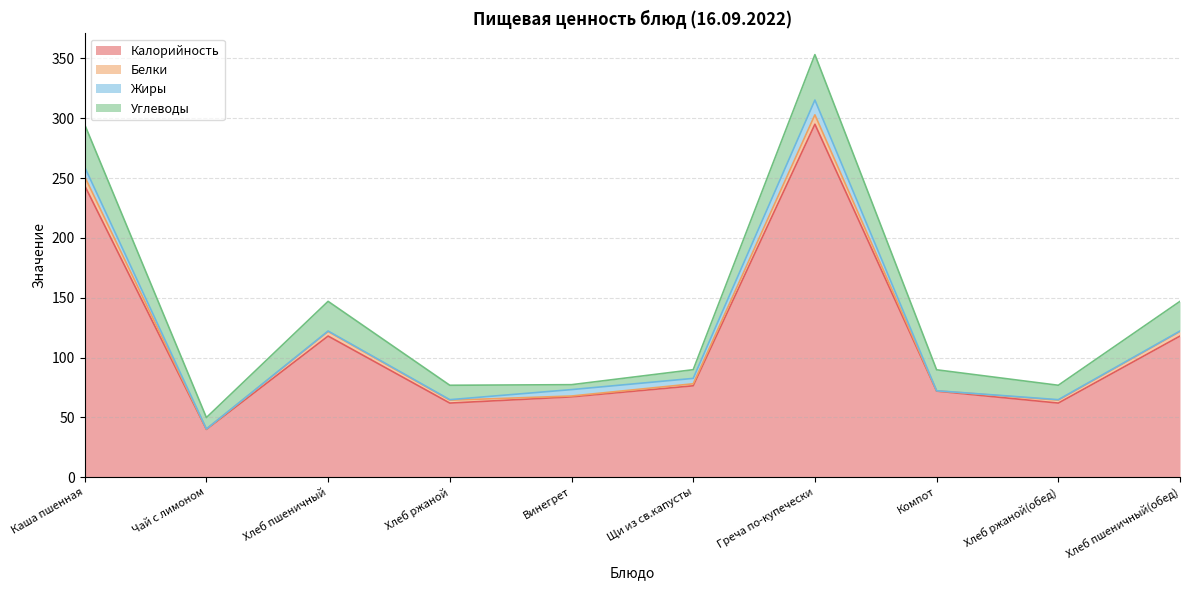

Is it true that Белки equals 3.8 at Хлеб пшеничный?

True